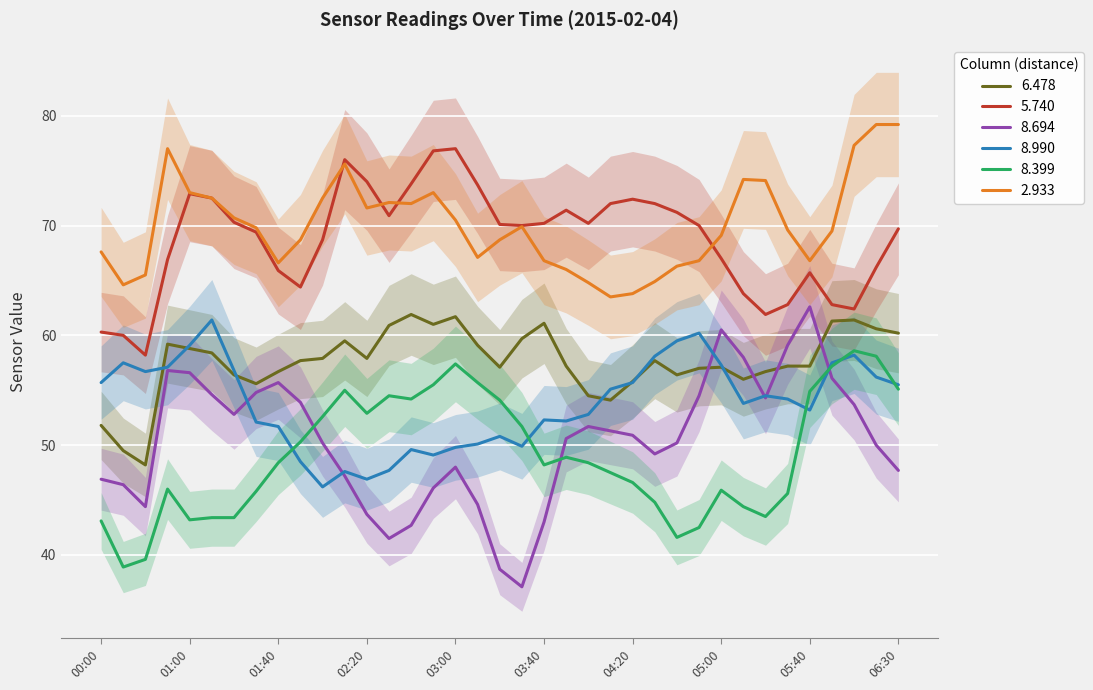

At which category is the sum across all series the highest?

2015/02/04 06:10